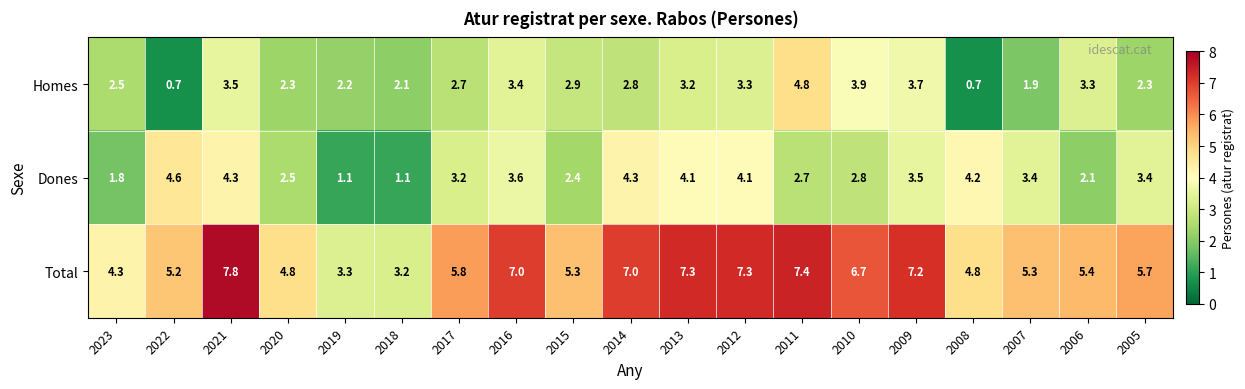

What is the greatest value displayed?

7.8